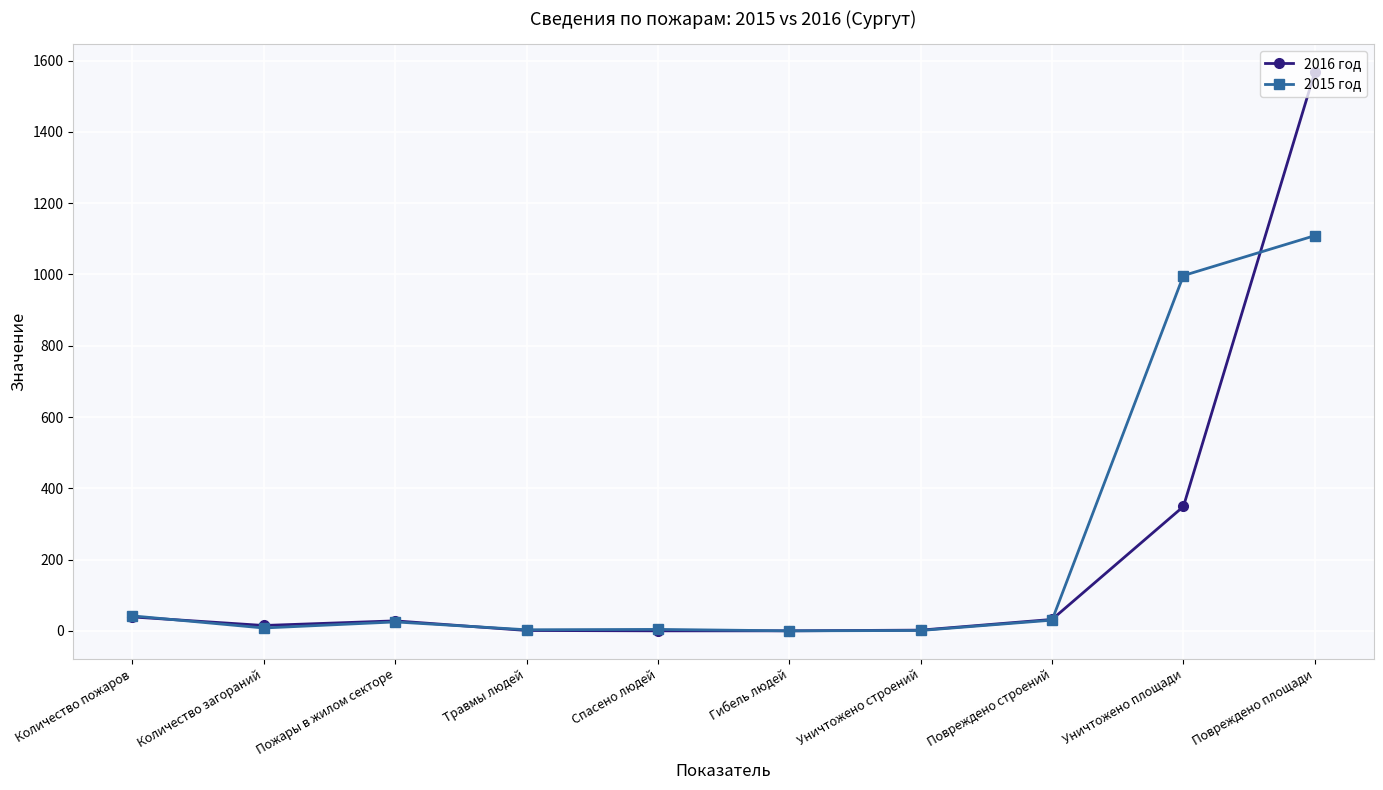

Which series has the largest range (max minus min)?

2016 год